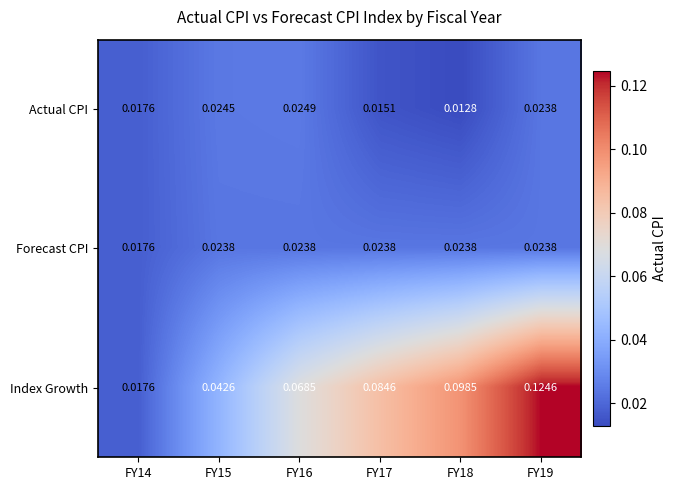

Between FY16 and FY18, which series saw the biggest shift?

Index Growth